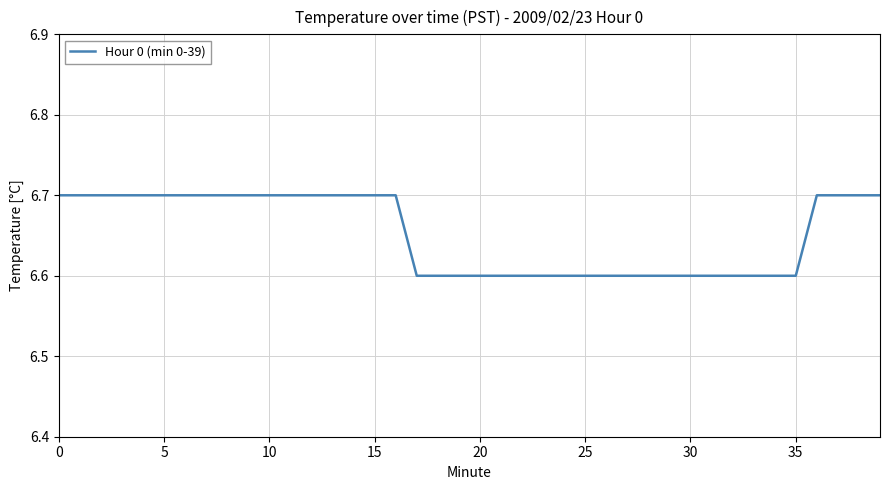

What is the minimum value shown in the chart?

6.6